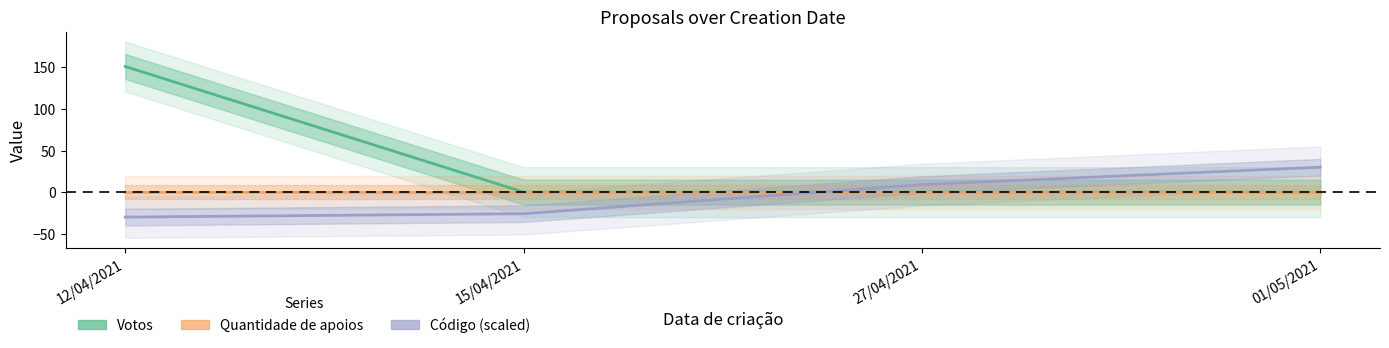

What is the total value across all series at 15/04/2021?

-25.9